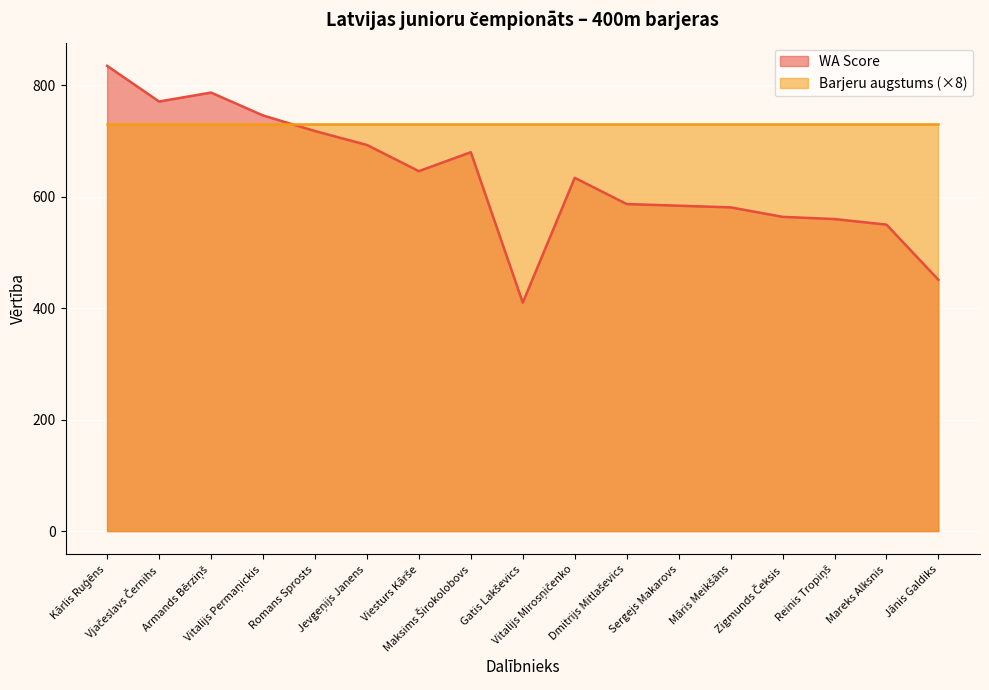

Which label corresponds to the largest value in the chart?

Kārlis Ruģēns